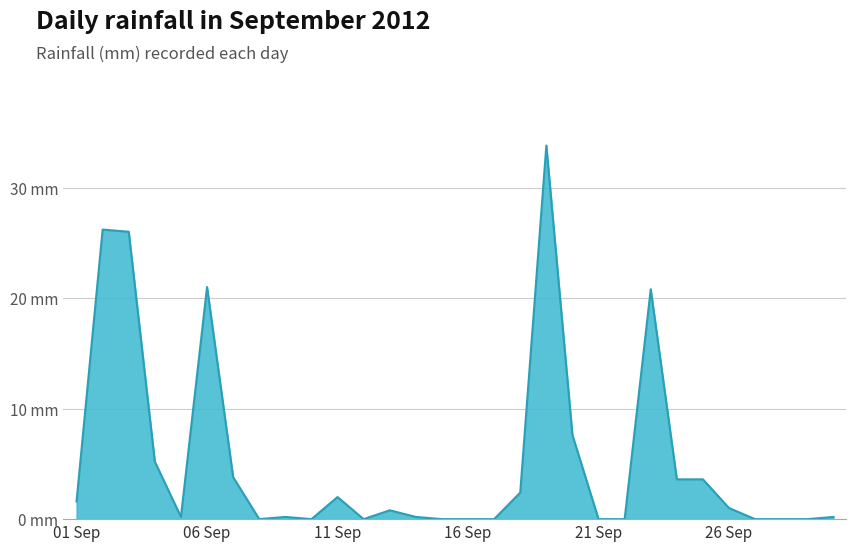

What is the value of the 6th point from the left?

21.0